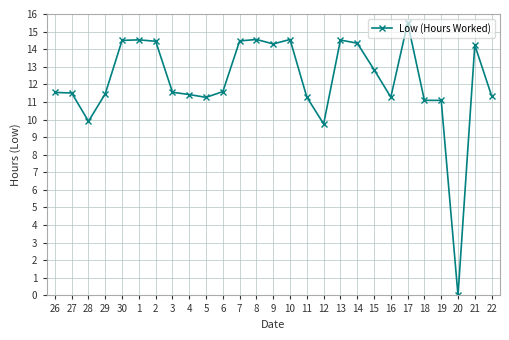

What is the label of the 5th point from the right?

18